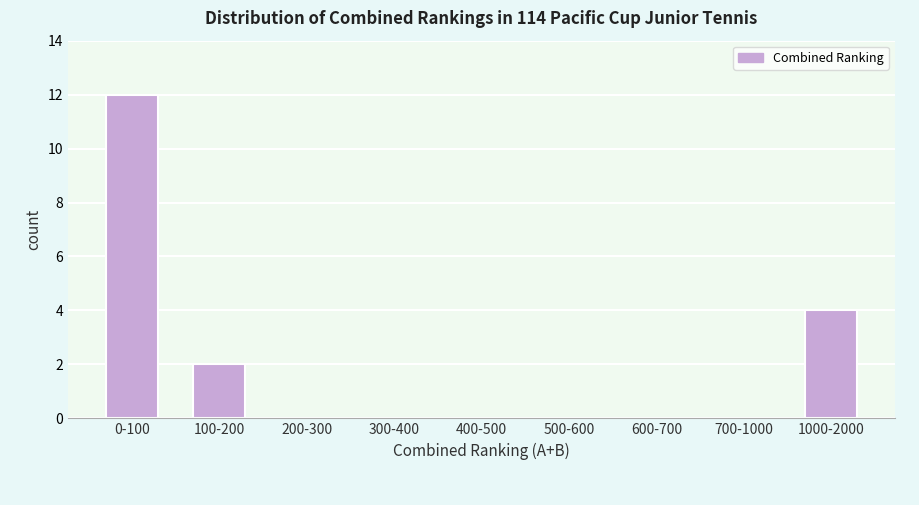

Reading left to right, list all the values displayed in this chart.

0-100=12	100-200=2	200-300=0	300-400=0	400-500=0	500-600=0	600-700=0	700-1000=0	1000-2000=4